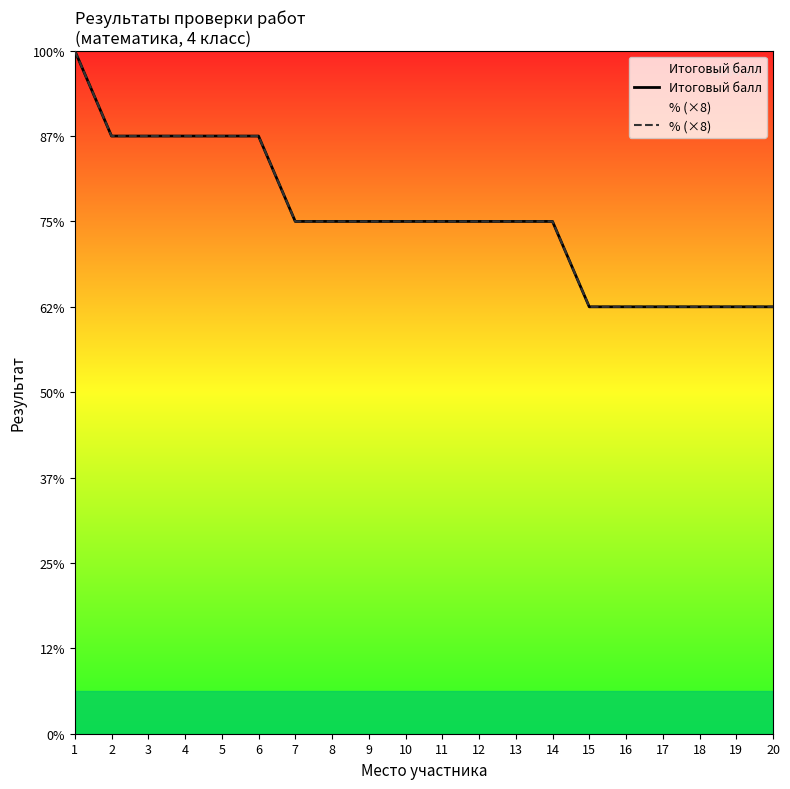

Which series has the largest total across all categories?

Итоговый балл